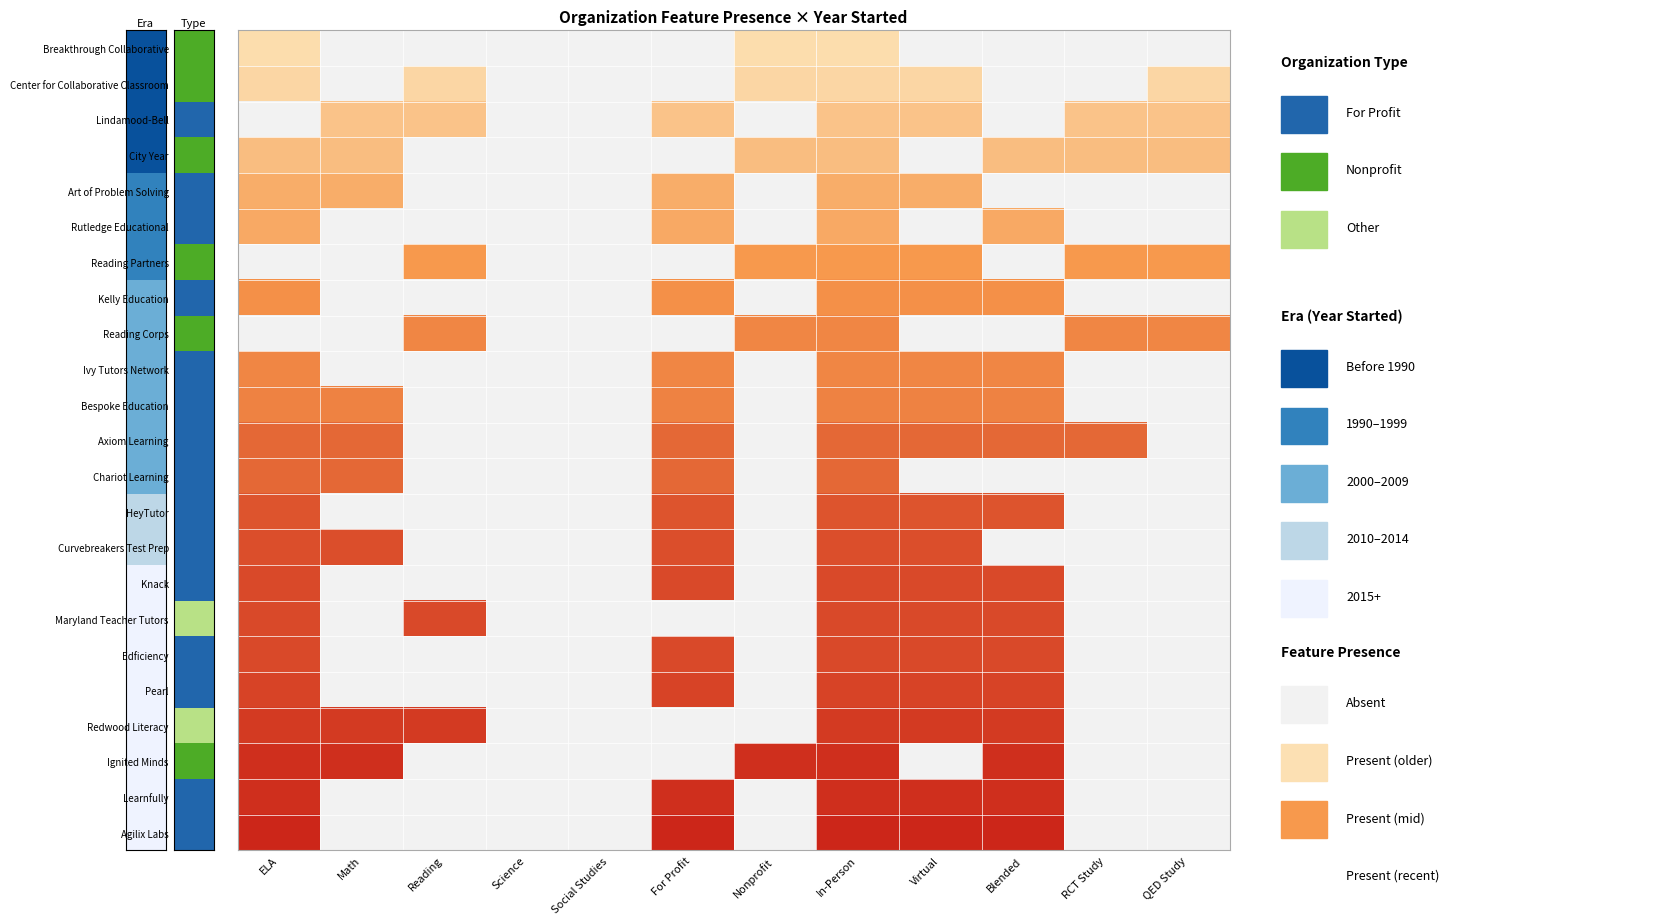

Count the Reading Partners values in the range 0 to 1.

12